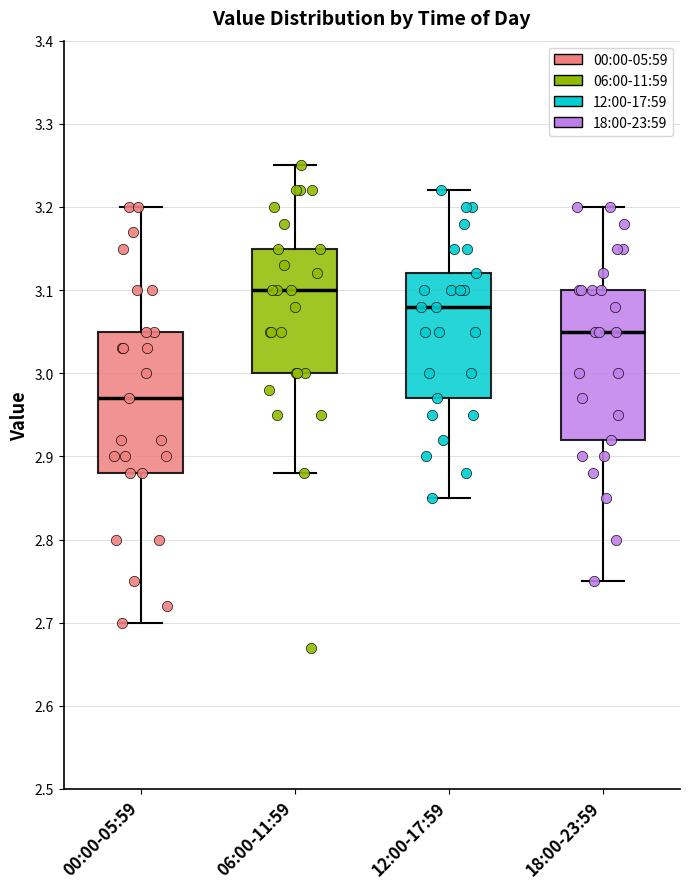

Which box has the highest median line?

06:00-11:59